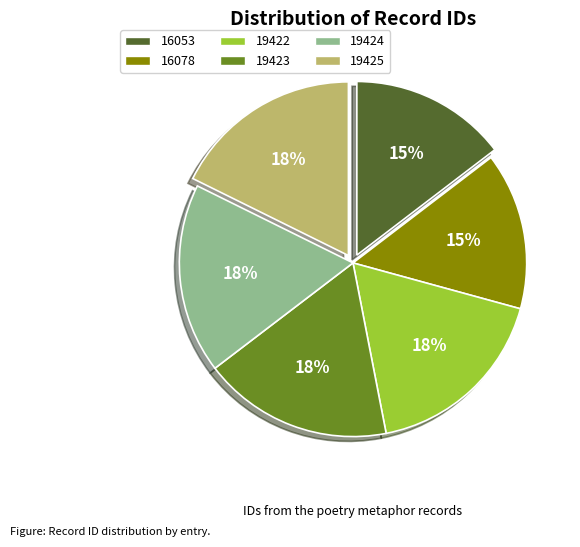

To the nearest percent, what is the average slice percentage?

17%